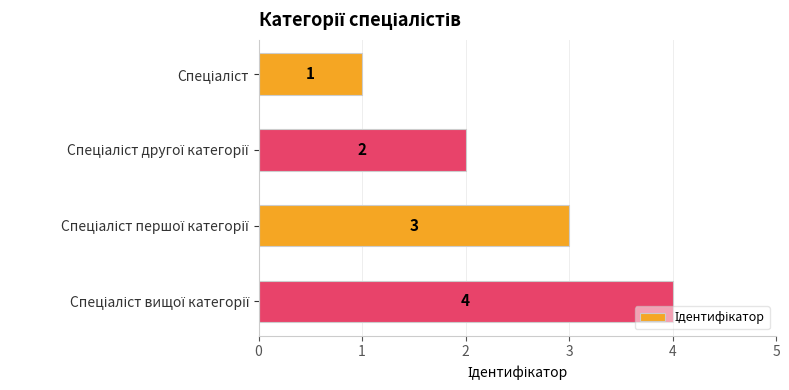

What is the sum of all values?

10